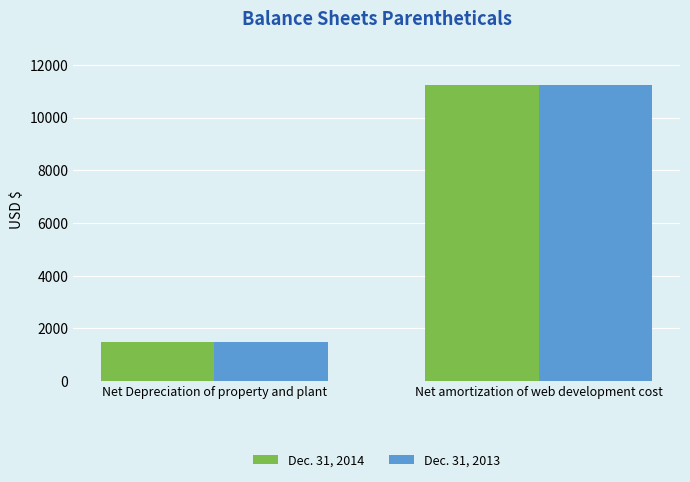

Is it true that Dec. 31, 2014 equals 11250 at Net amortization of web development cost?

True